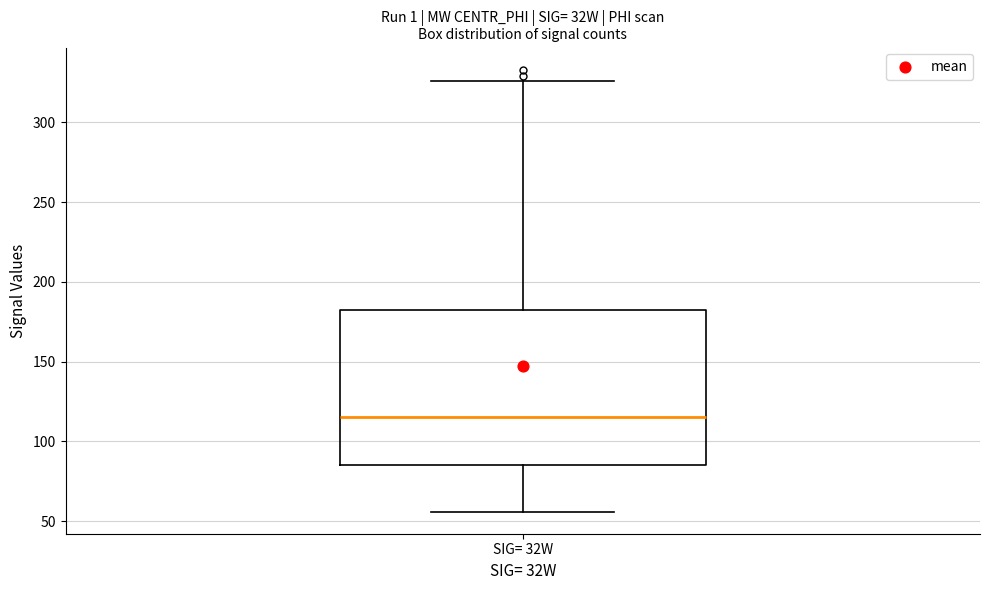

Where is the lower edge of the box for SIG= 32W on the y-axis? The values are not printed on the chart, so give them approximately, as read against the axis.

85